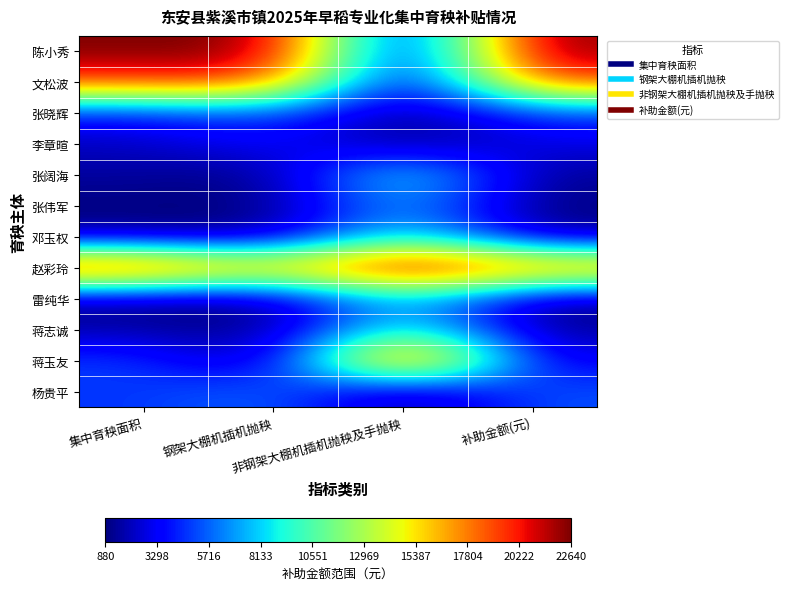

Reading left to right, transcribe all the data shown in this chart.

陈小秀: 集中育秧面积=1.0	钢架大棚机插机抛秧=1.0	非钢架大棚机插机抛秧及手抛秧=0.0	补助金额(元)=1.0
文松波: 集中育秧面积=0.8	钢架大棚机插机抛秧=0.9	非钢架大棚机插机抛秧及手抛秧=0.0	补助金额(元)=0.9
张晓辉: 集中育秧面积=0.1	钢架大棚机插机抛秧=0.2	非钢架大棚机插机抛秧及手抛秧=0.0	补助金额(元)=0.2
李章暄: 集中育秧面积=0.1	钢架大棚机插机抛秧=0.1	非钢架大棚机插机抛秧及手抛秧=0.0	补助金额(元)=0.1
张阔海: 集中育秧面积=0.0	钢架大棚机插机抛秧=0.0	非钢架大棚机插机抛秧及手抛秧=0.4	补助金额(元)=0.0
张伟军: 集中育秧面积=0.0	钢架大棚机插机抛秧=0.0	非钢架大棚机插机抛秧及手抛秧=0.3	补助金额(元)=0.0
邓玉权: 集中育秧面积=0.0	钢架大棚机插机抛秧=0.0	非钢架大棚机插机抛秧及手抛秧=0.4	补助金额(元)=0.0
赵彩玲: 集中育秧面积=1.0	钢架大棚机插机抛秧=0.7	非钢架大棚机插机抛秧及手抛秧=1.0	补助金额(元)=0.8
雷纯华: 集中育秧面积=0.0	钢架大棚机插机抛秧=0.0	非钢架大棚机插机抛秧及手抛秧=0.4	补助金额(元)=0.0
蒋志诚: 集中育秧面积=0.0	钢架大棚机插机抛秧=0.0	非钢架大棚机插机抛秧及手抛秧=0.5	补助金额(元)=0.0
蒋玉友: 集中育秧面积=0.2	钢架大棚机插机抛秧=0.0	非钢架大棚机插机抛秧及手抛秧=1.0	补助金额(元)=0.1
杨贵平: 集中育秧面积=0.2	钢架大棚机插机抛秧=0.2	非钢架大棚机插机抛秧及手抛秧=0.0	补助金额(元)=0.2